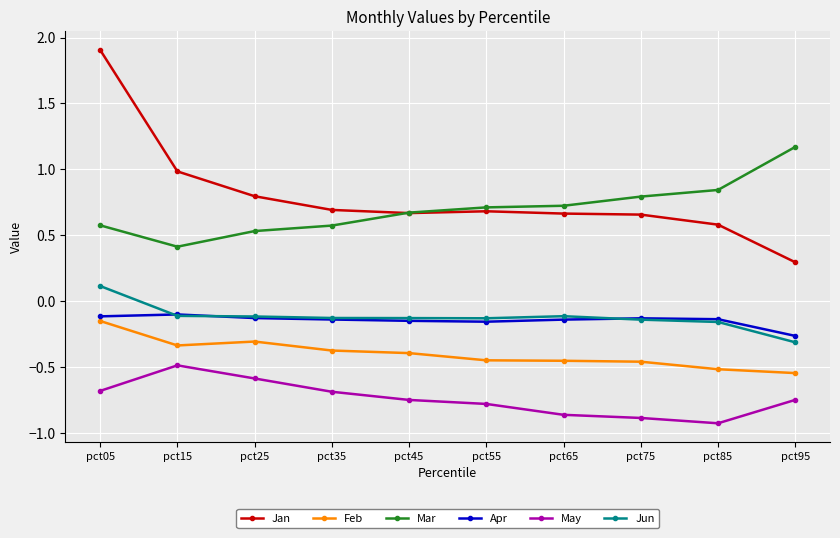

At which category does May reach its first local peak?

pct15